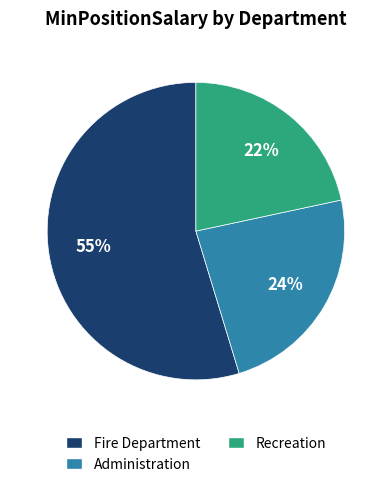

What is the largest slice in the pie chart?

Fire Department